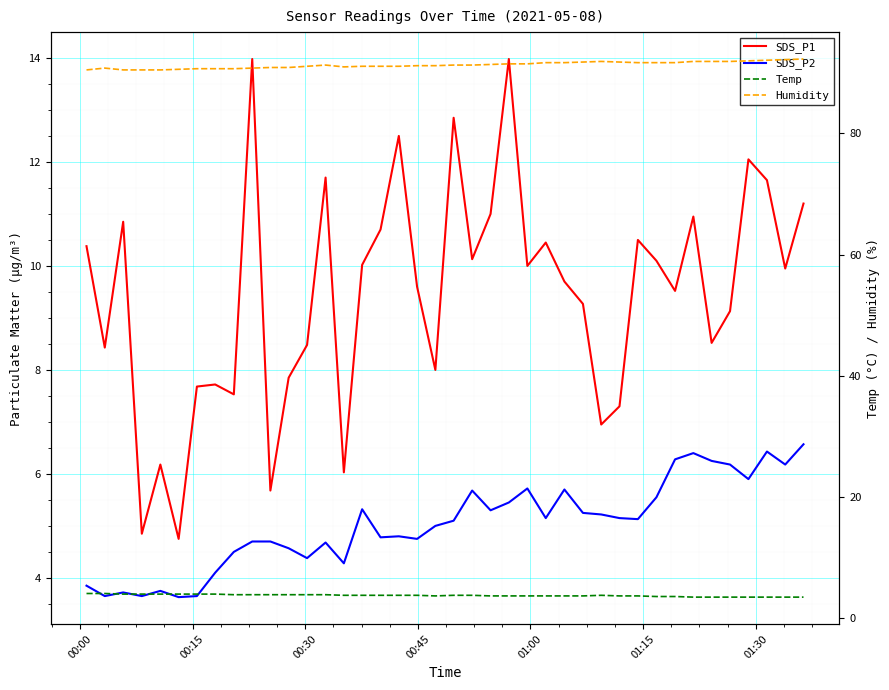

Which series has the largest range (max minus min)?

SDS_P1